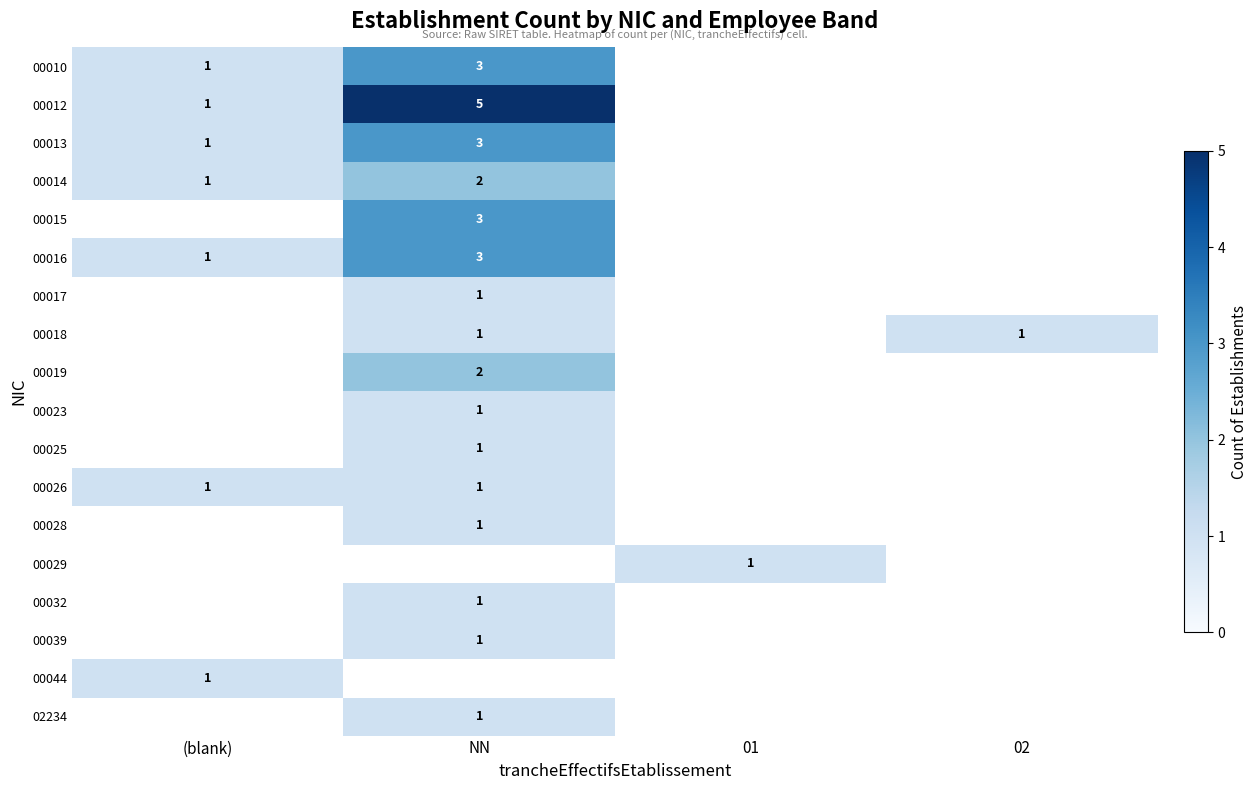

What is the smallest value displayed?

1.0